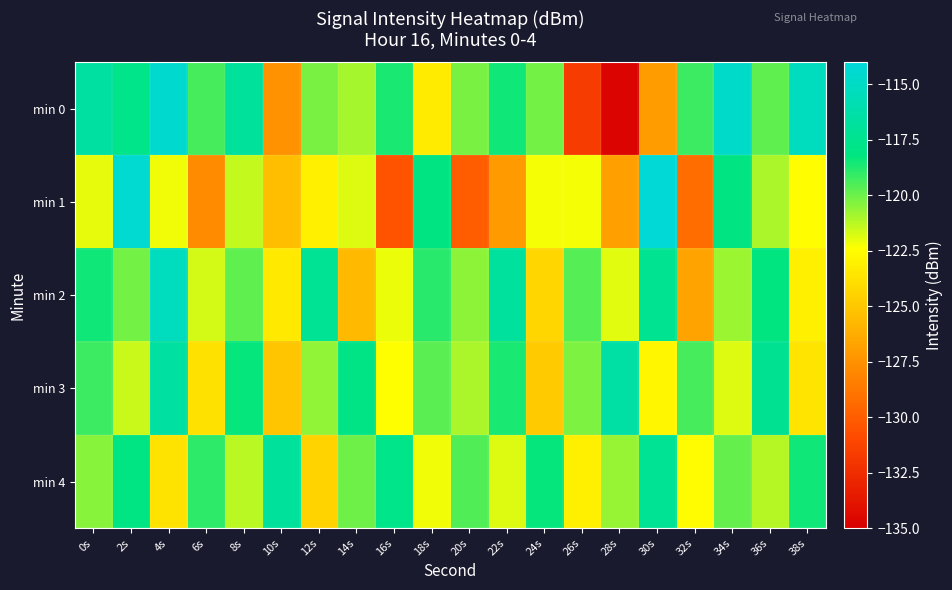

At which category is the sum across all series the highest?

2s